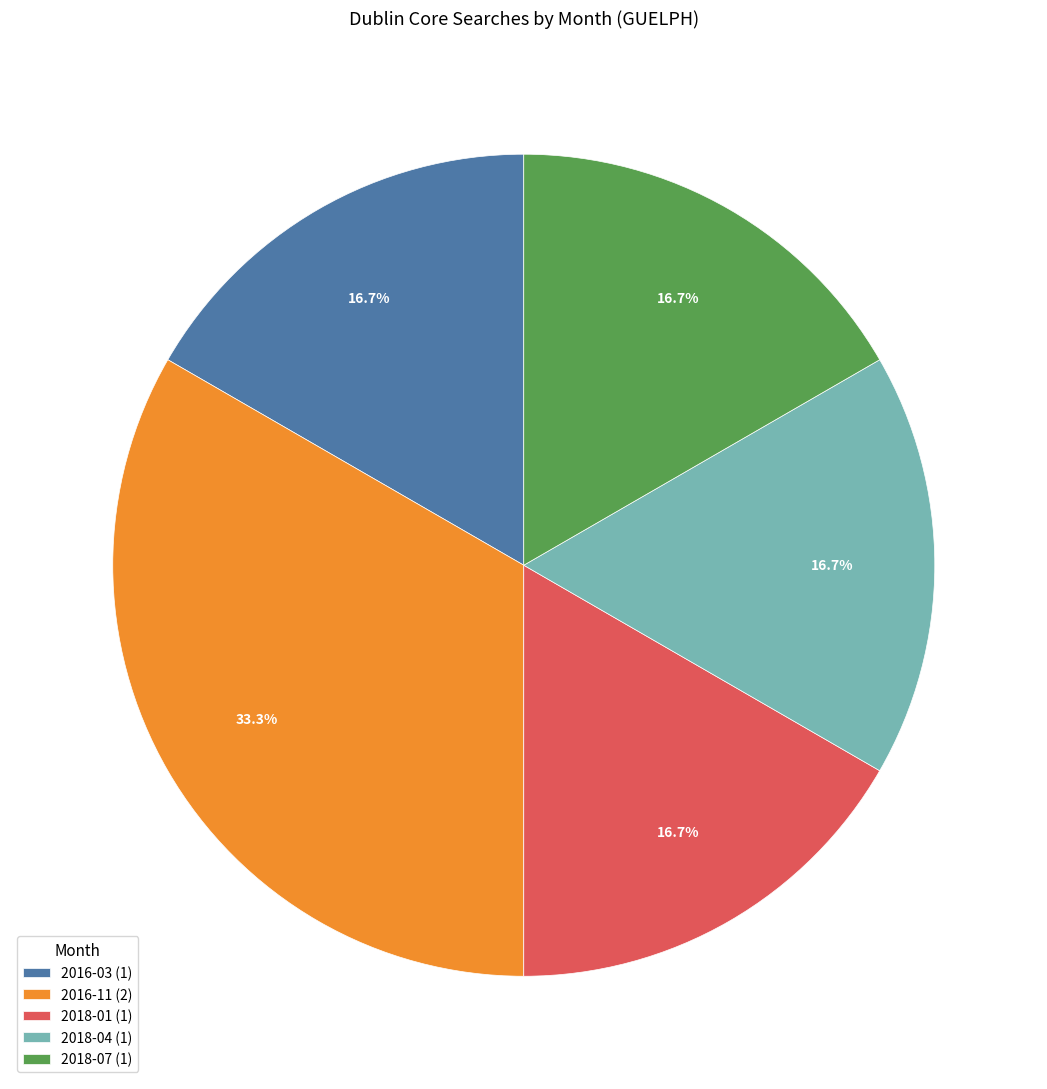

Count the number of slices in the pie.

5